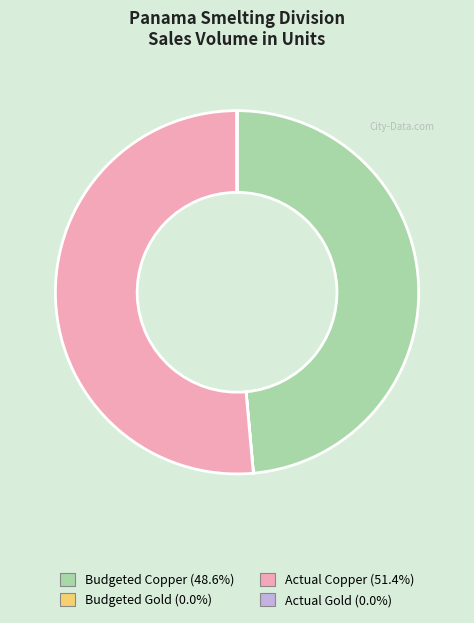

Between Budgeted Copper and Actual Copper, which is larger?

Actual Copper